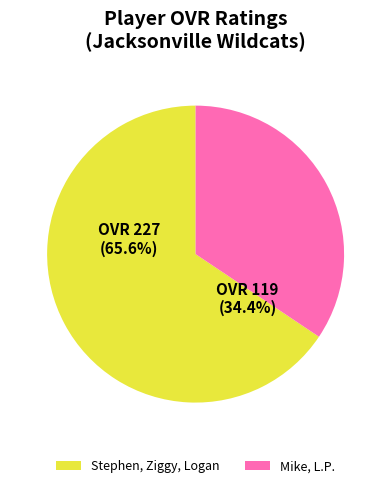

To the nearest percent, what portion does Logan represent?

19%